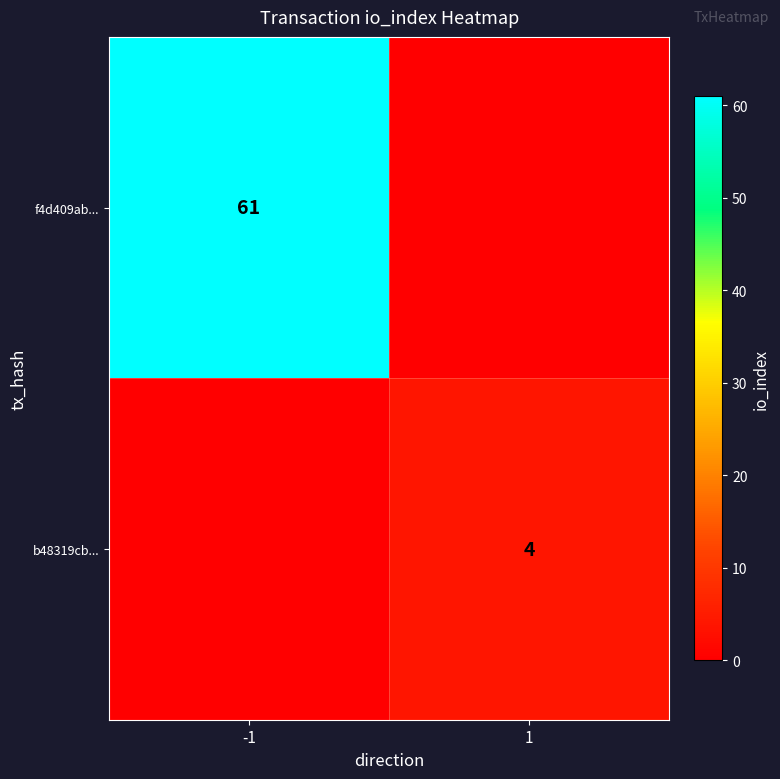

What is the difference between the highest and lowest values at 1?

4